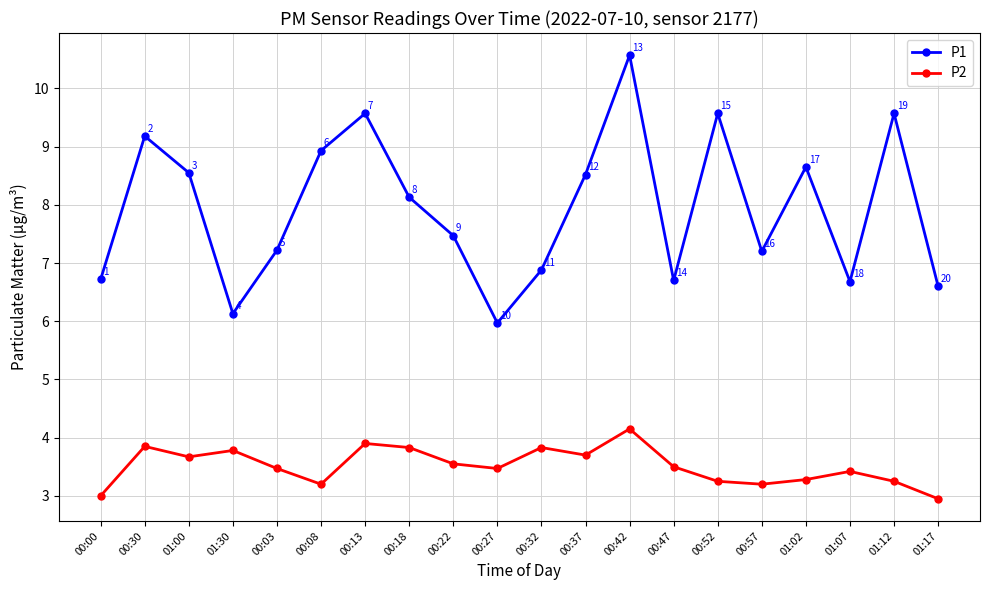

What is the difference between the highest and lowest values at 00:52?

6.3